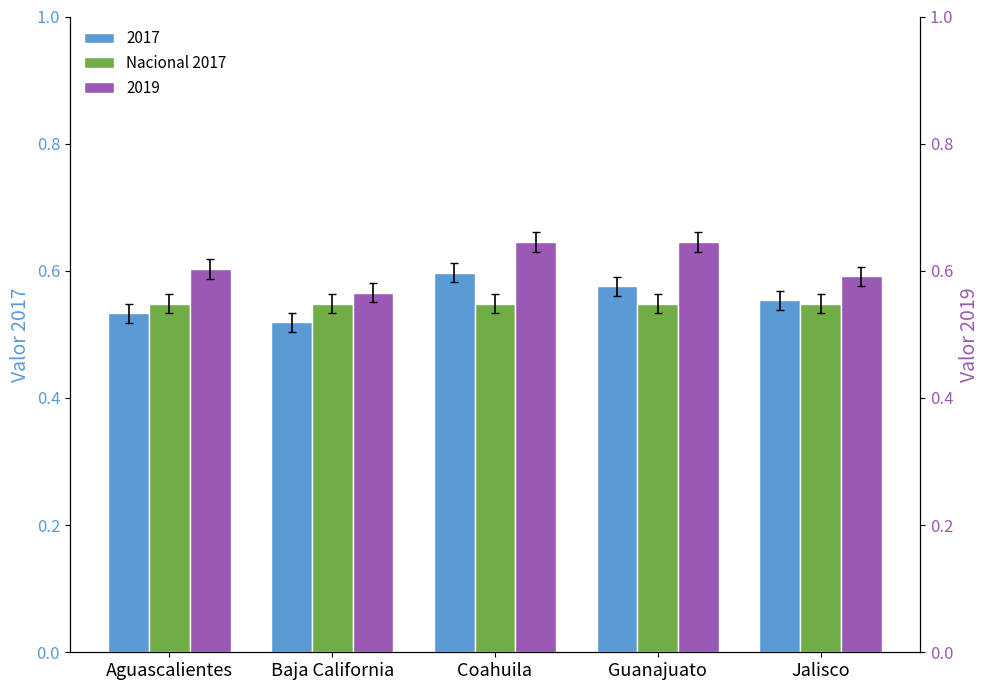

The value of 2017 at Coahuila is 0.4. True or false?

False